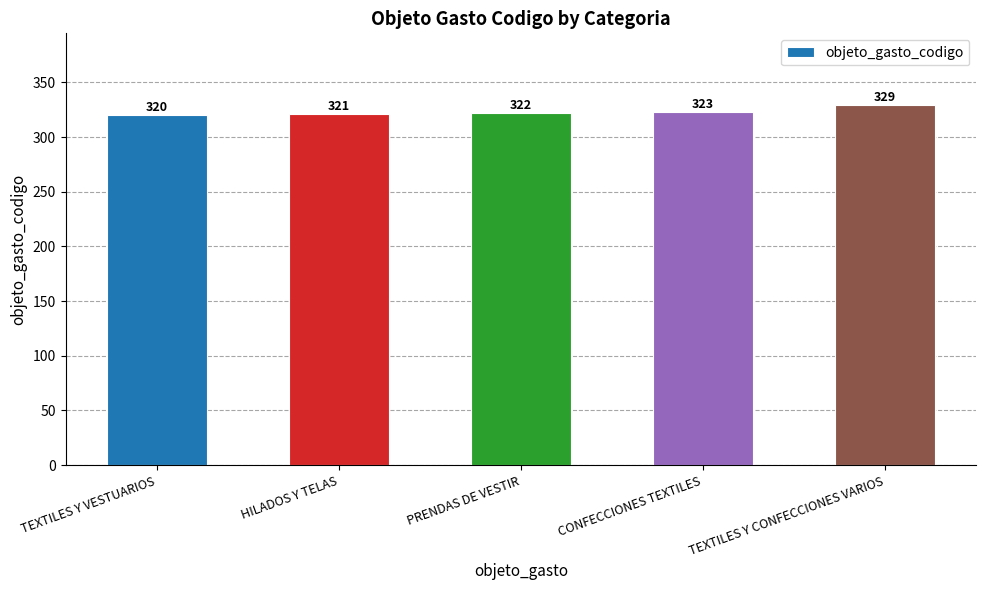

What is the value of the 5th bar from the left?

329